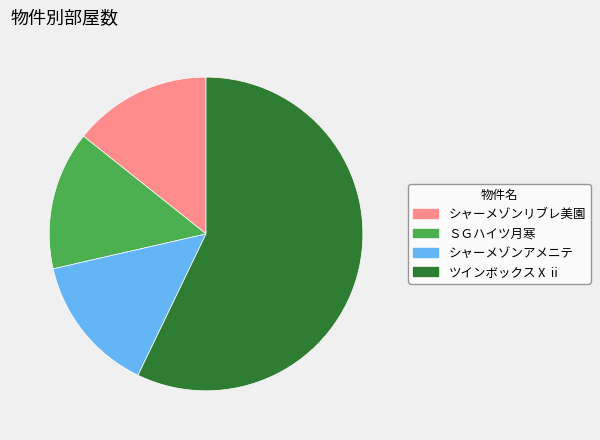

What is the largest slice in the pie chart?

ツインボックスⅩⅱ